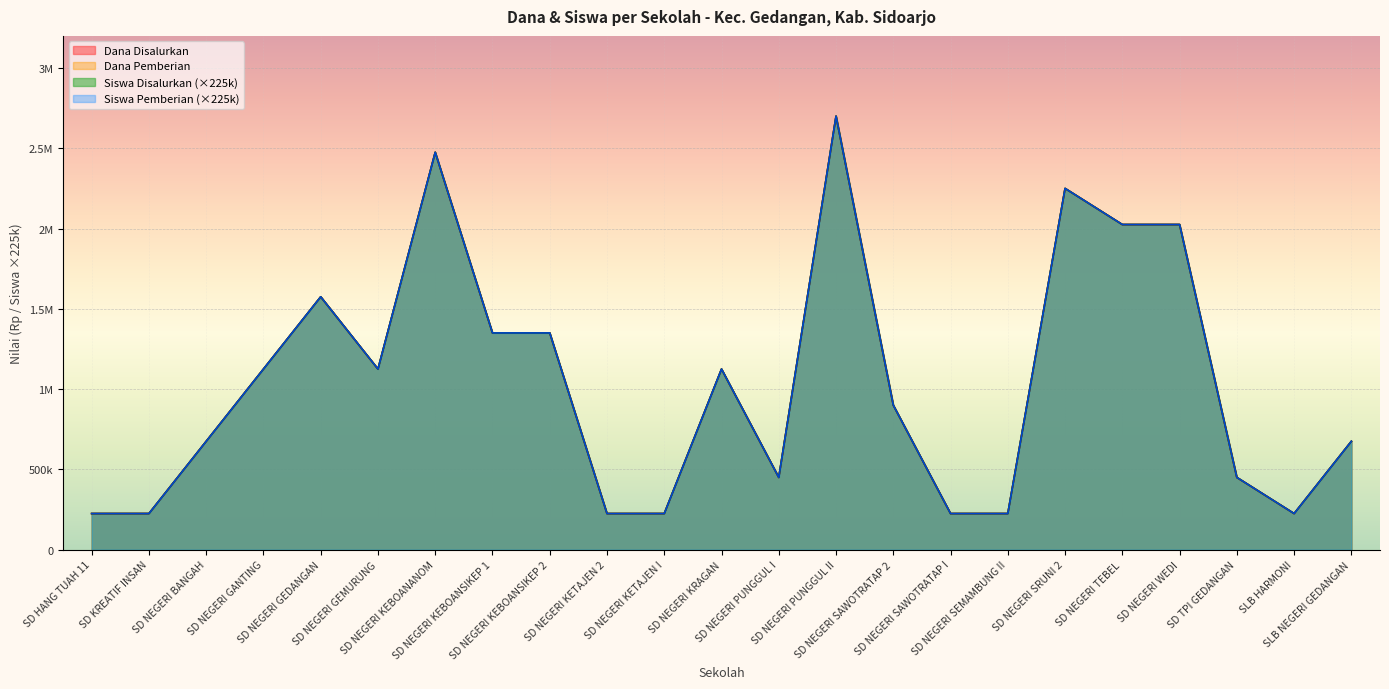

True or false: Dana Pemberian has a value of 2025000 at SD NEGERI WEDI.

True